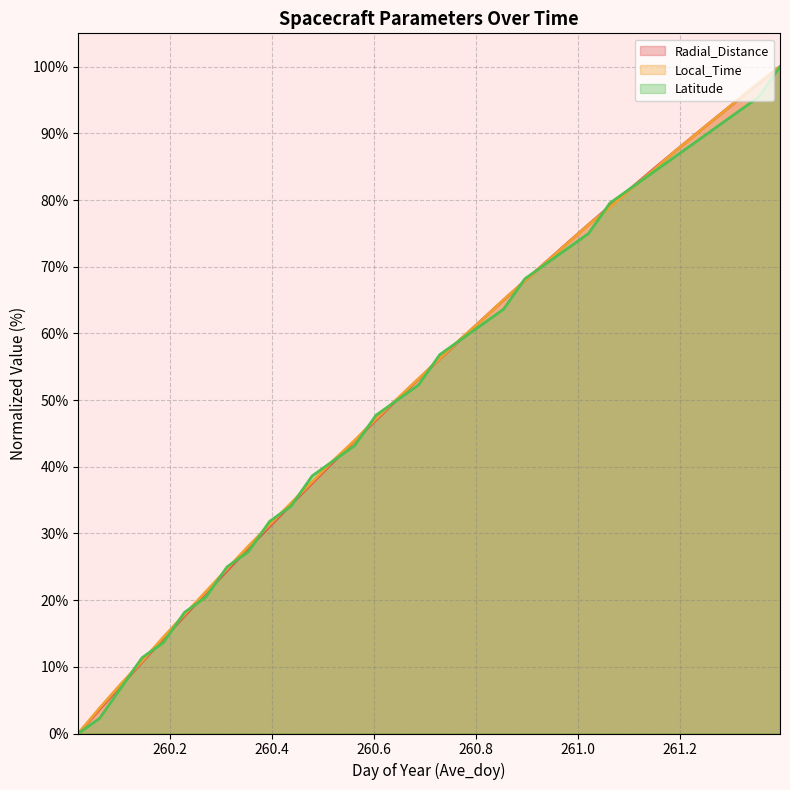

True or false: Radial_Distance has a value of 3.6 at 260.0625.

True